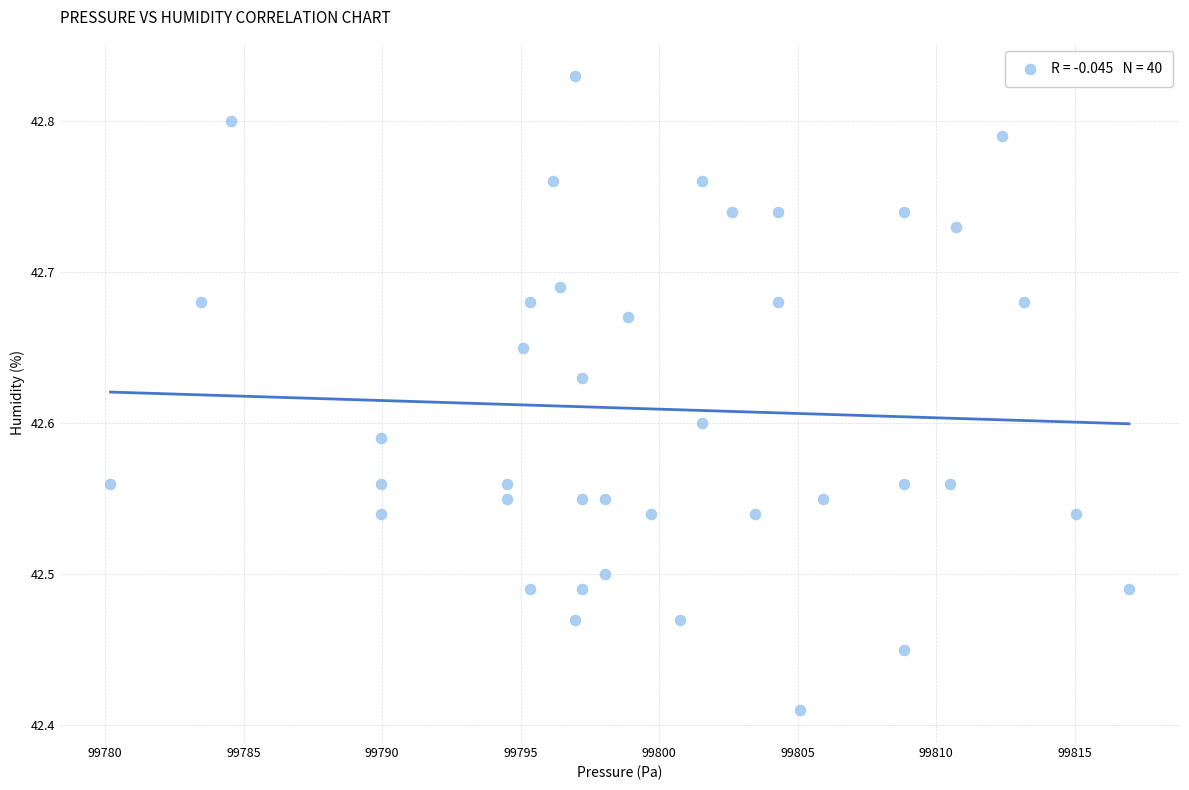

What is the range of Y values (max minus min)?

0.4